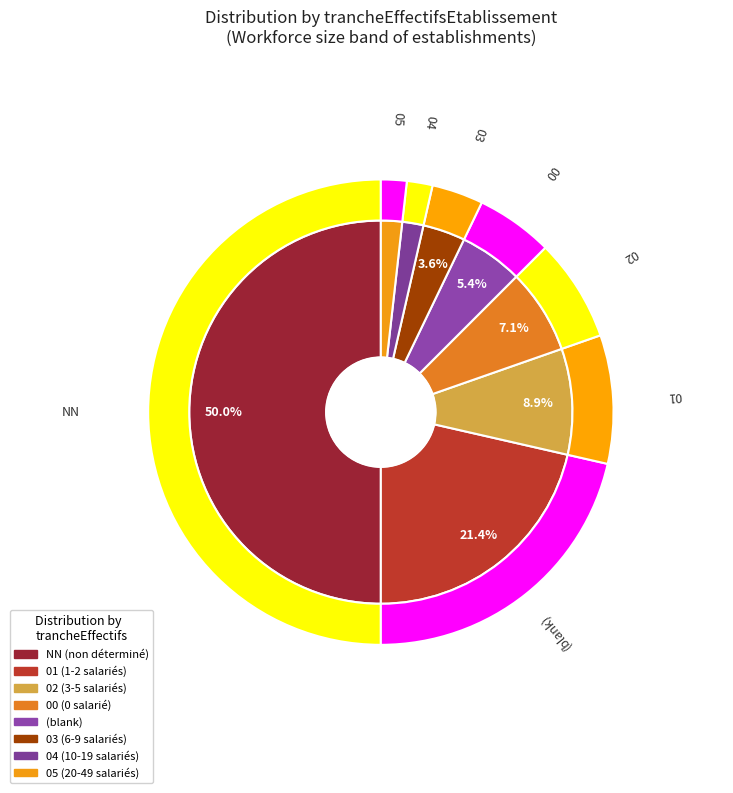

Does any single category account for the majority?

No